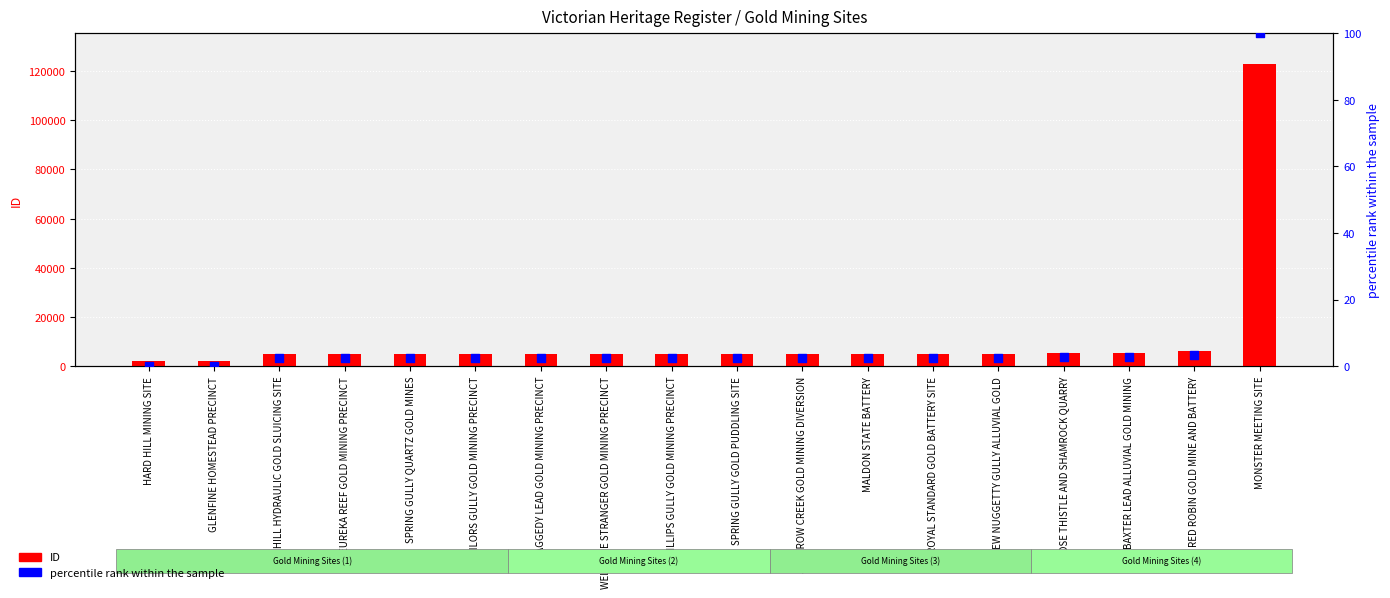

At which category is the sum across all series the highest?

MONSTER MEETING SITE